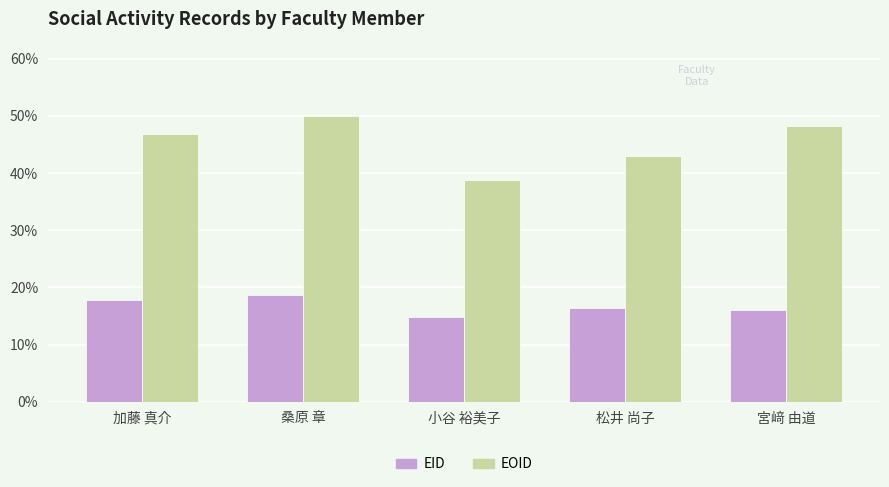

Which category has the highest value across all series?

桑原 章